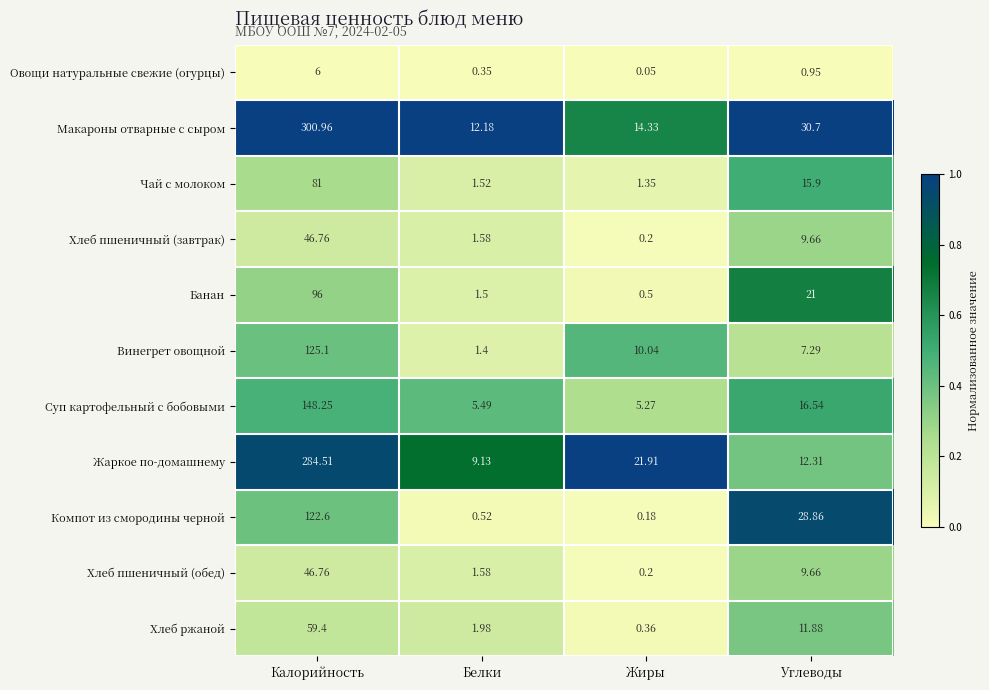

What is the total value across all series at Жиры?

54.4